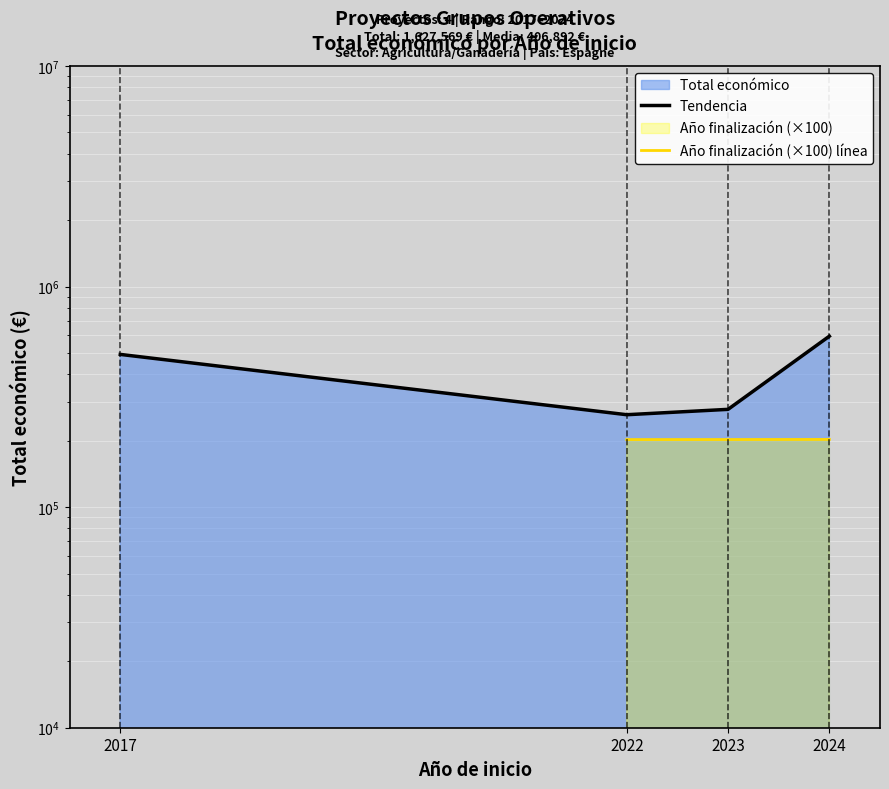

Reading left to right, transcribe all the data shown in this chart.

492343	262332	277458	595436